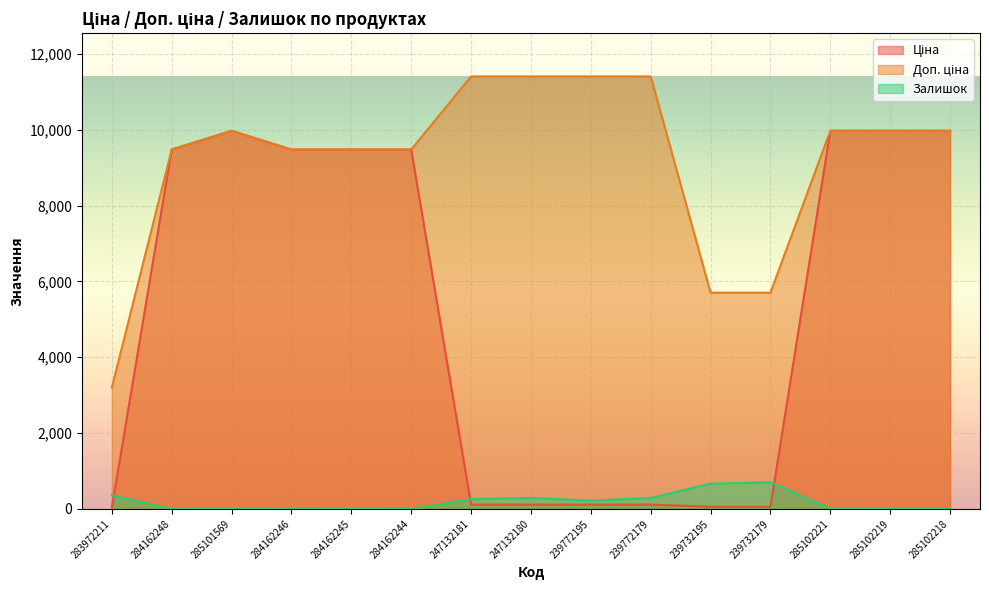

What is the highest value of the Ціна series?

9975.0